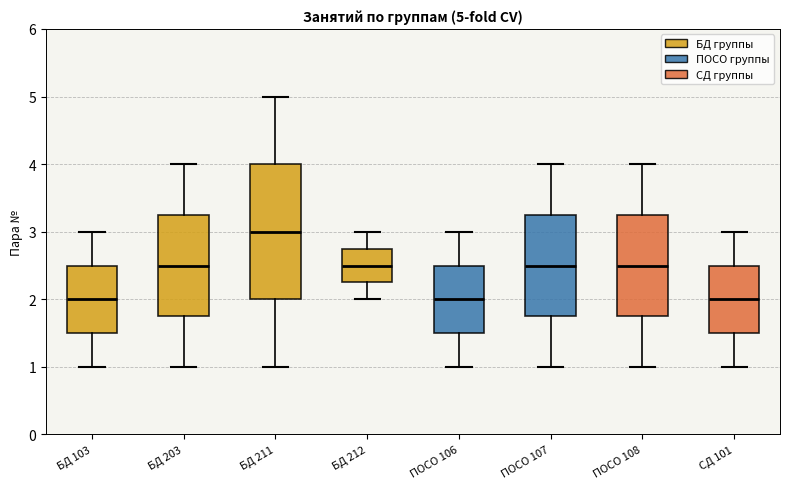

Which box's median line is the highest?

БД 211